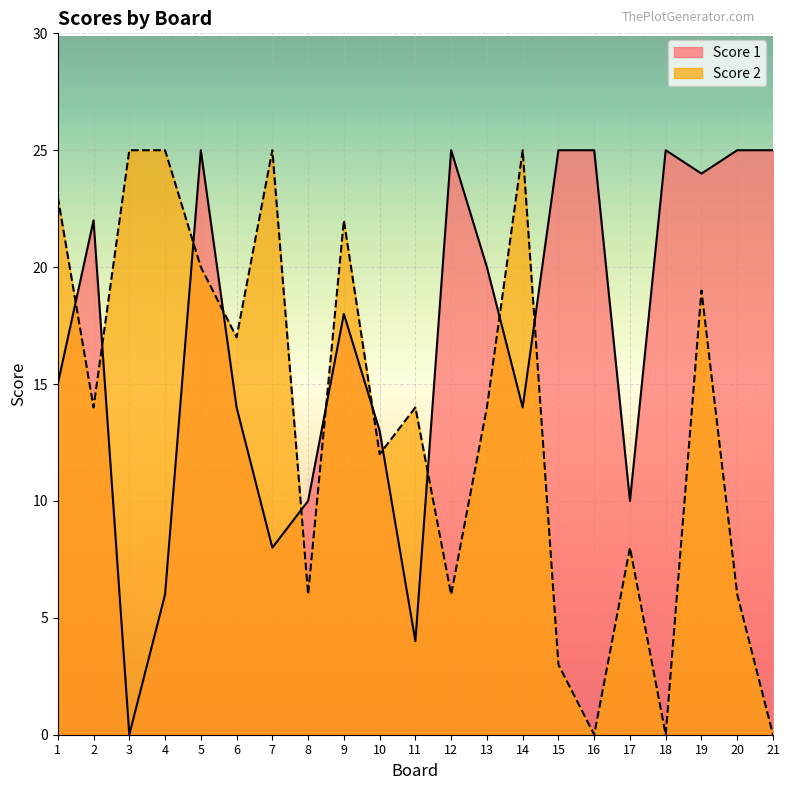

True or false: Score 2 and Score 1 cross at least once.

True